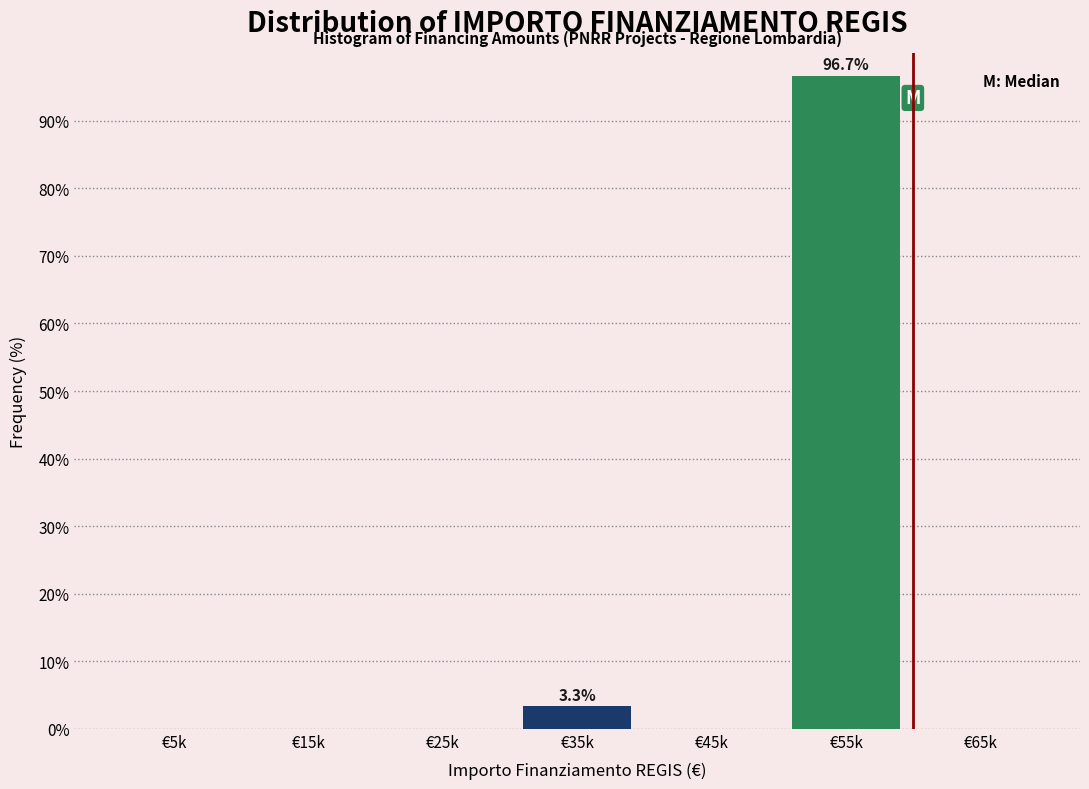

Reading right to left, what are all the values shown in this chart?

€65k=0.0	€55k=96.7	€45k=0.0	€35k=3.3	€25k=0.0	€15k=0.0	€5k=0.0